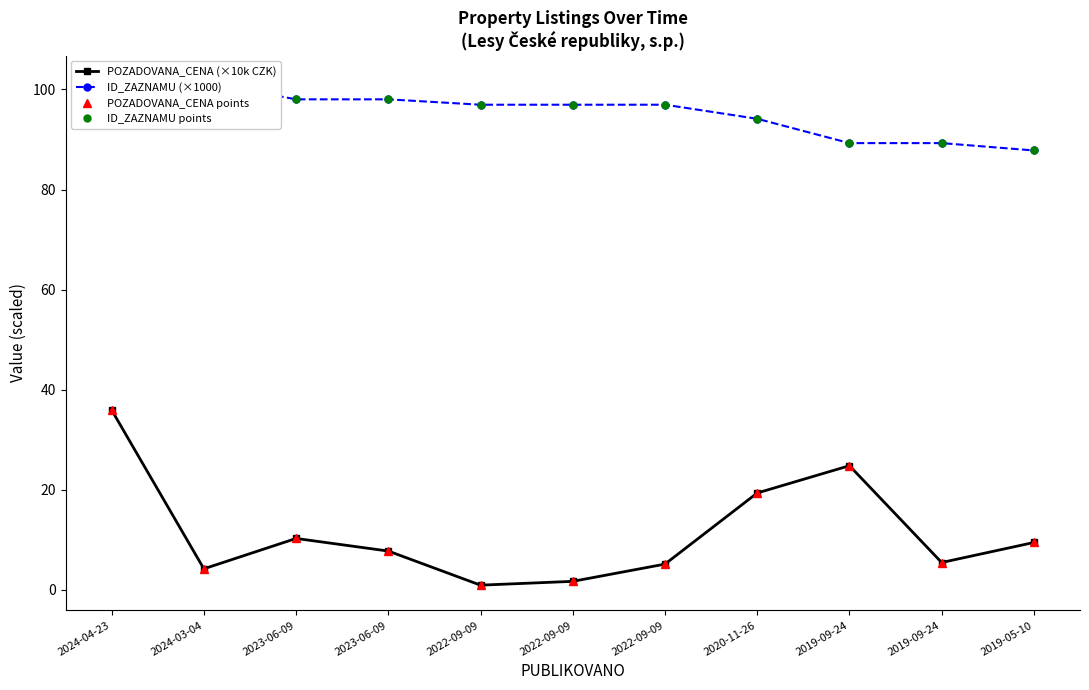

At which category is the sum across all series the highest?

2024-04-23